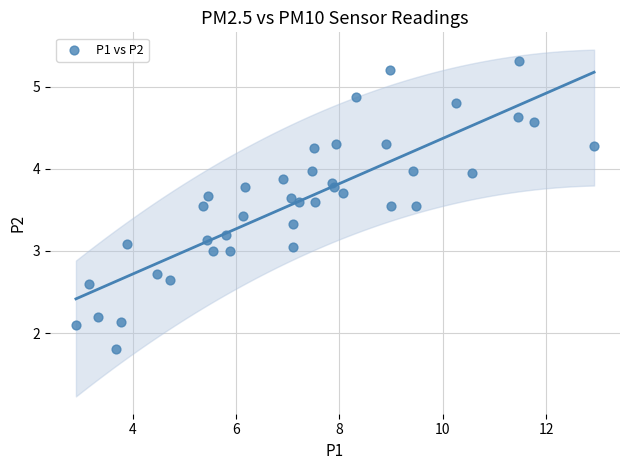

How many points are shown in the scatter plot?

40